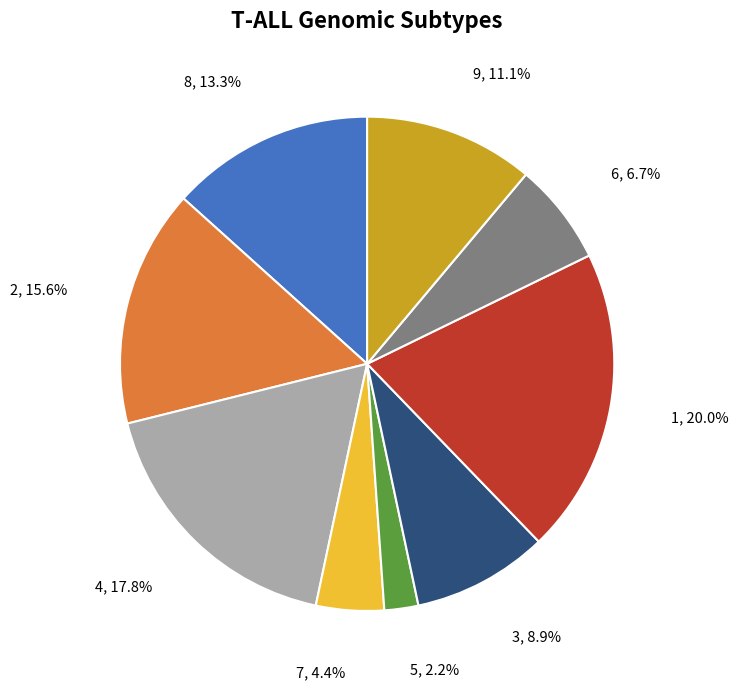

Which category has the smallest portion of the pie?

5